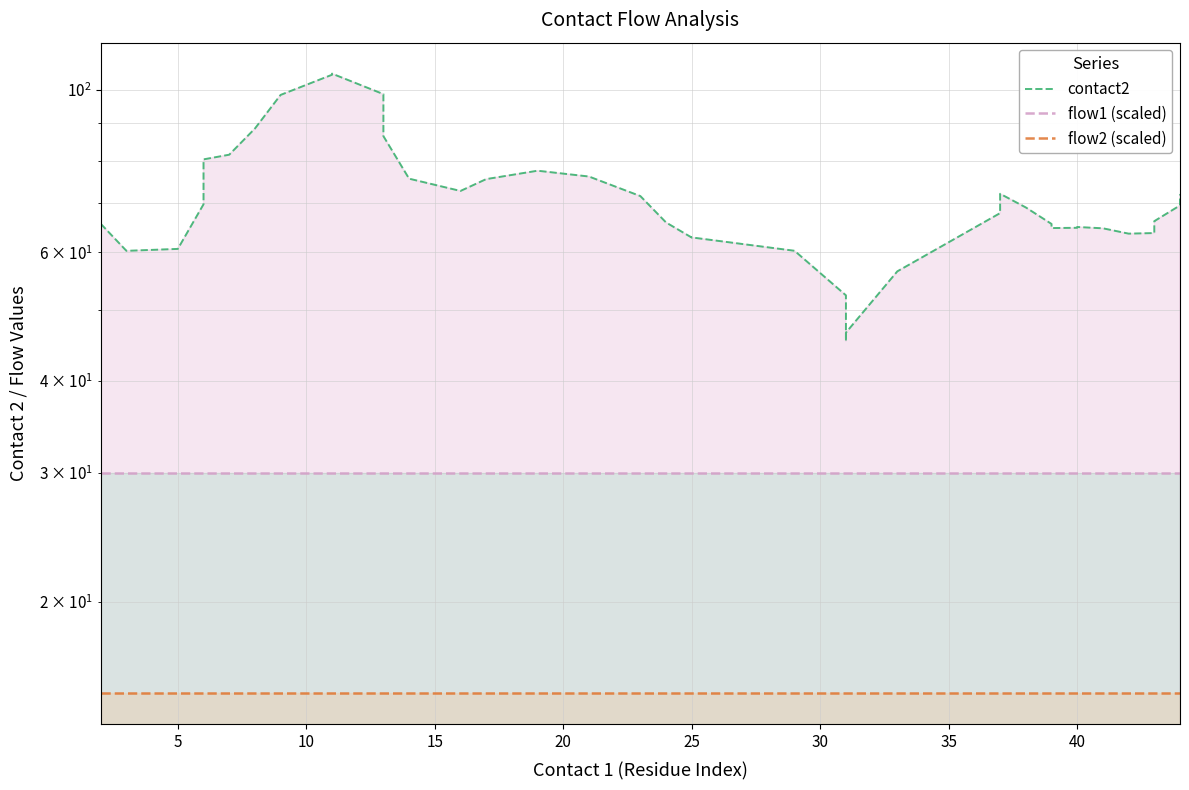

True or false: flow1 (scaled) and flow2 (scaled) intersect in this chart.

False